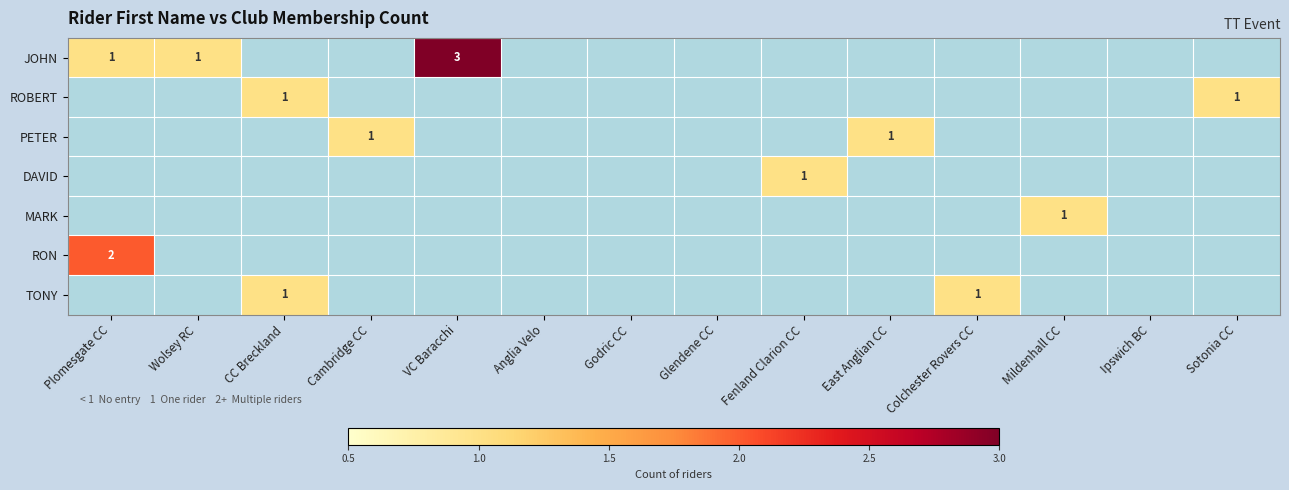

True or false: PETER has a value of 0 at East Anglian CC.

False